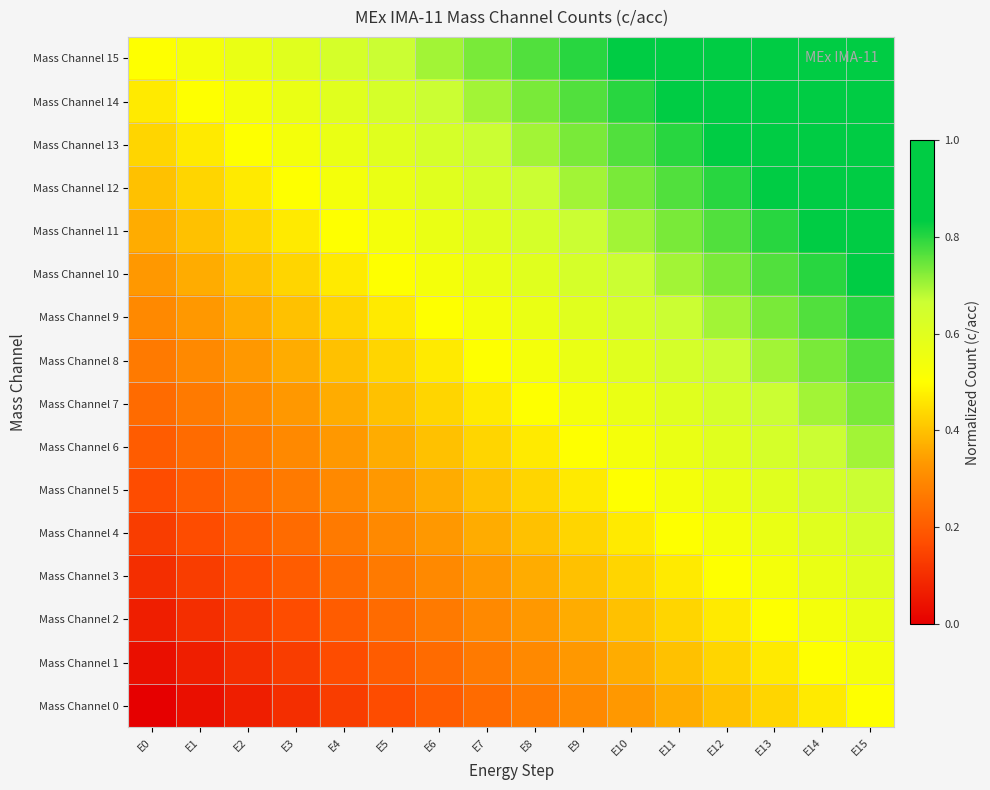

At which category is the sum across all series the highest?

E15